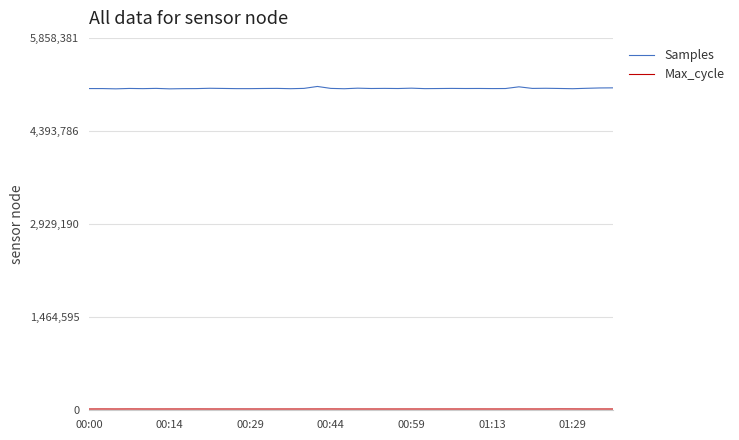

Which series has the largest total across all categories?

Samples